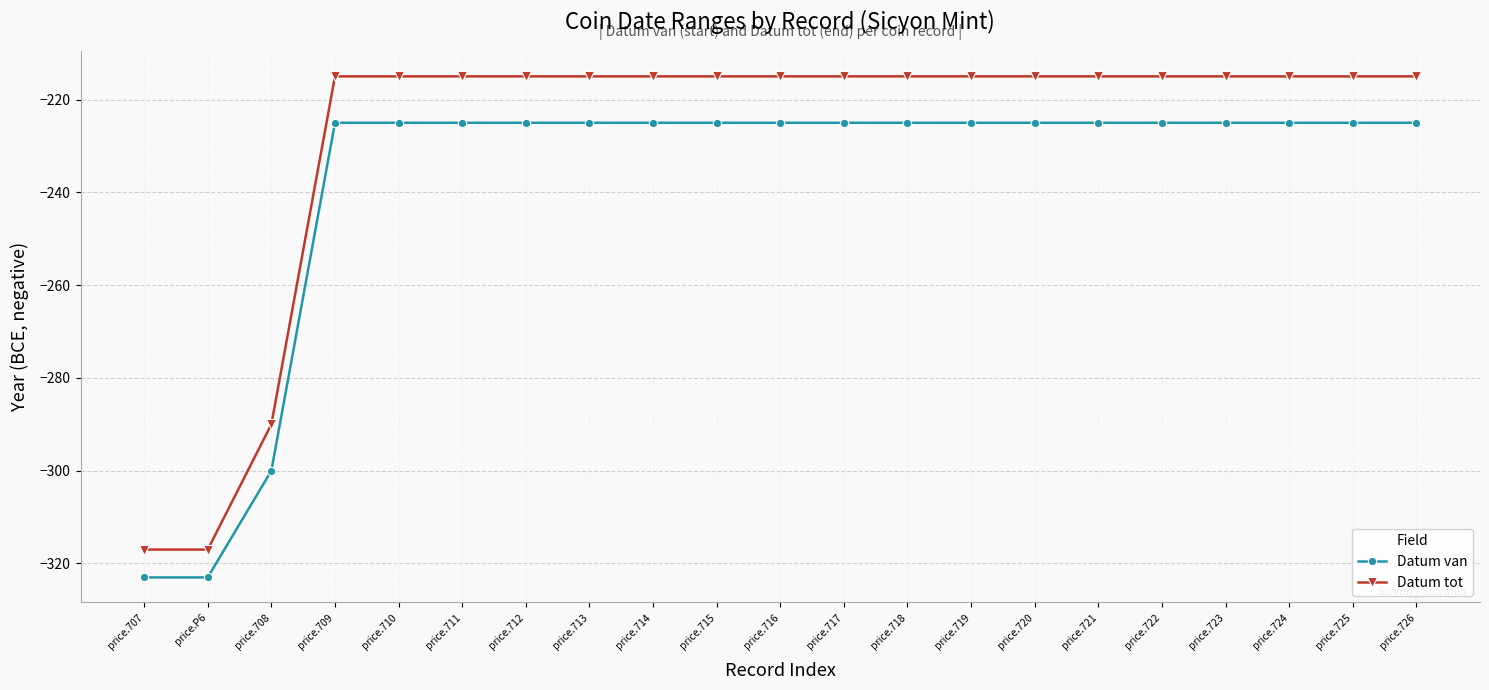

What is the difference between the maximum and second lowest values in the Datum tot series?

102